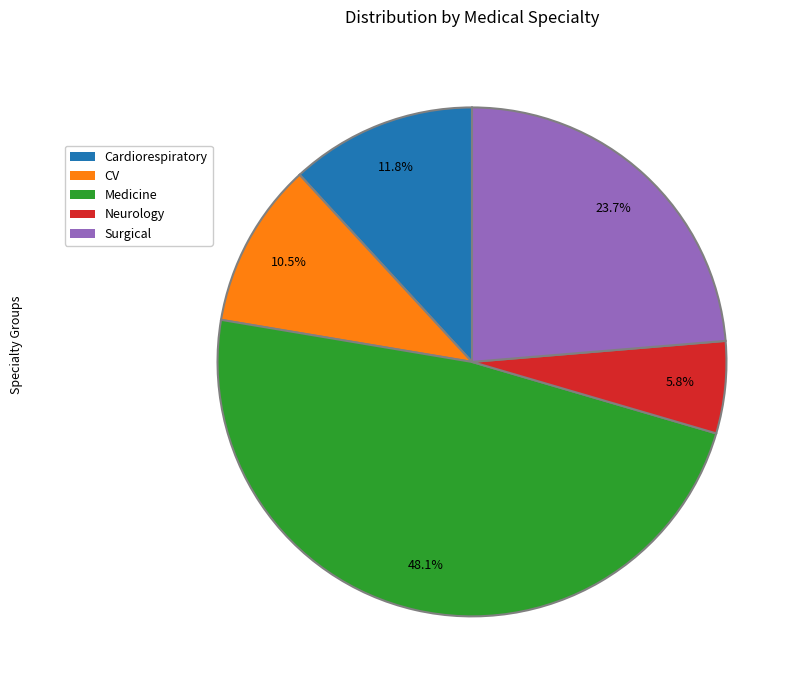

To the nearest percent, what is the average slice percentage?

20%